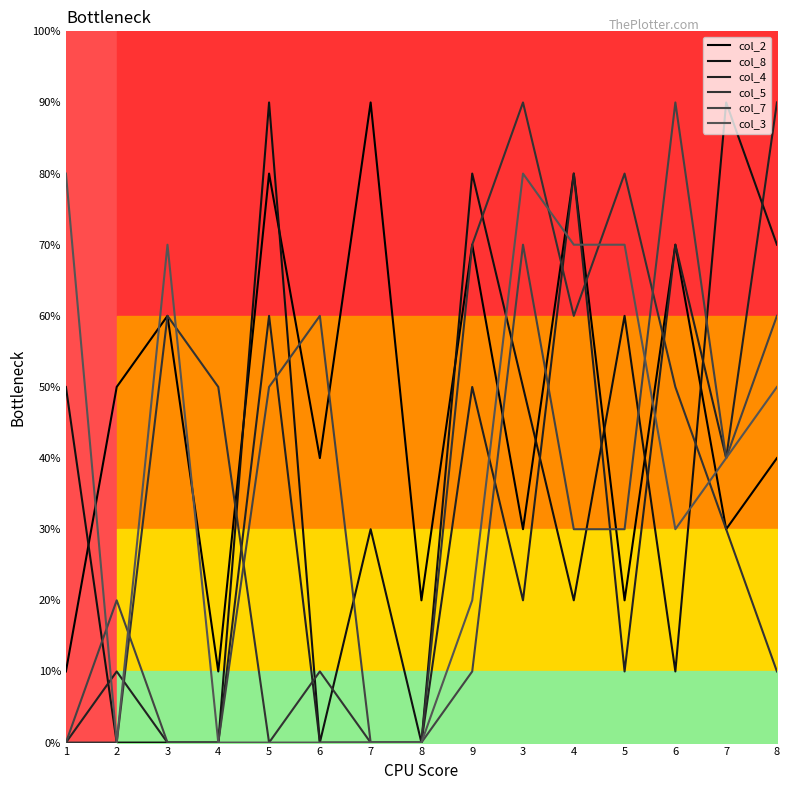

Which label corresponds to the smallest value in the chart?

2